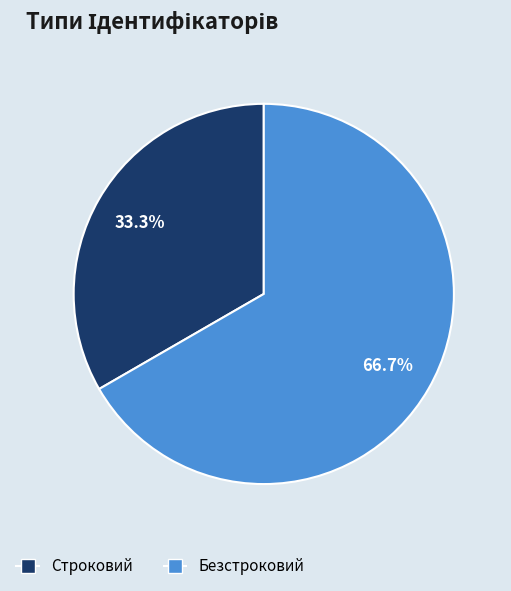

To the nearest percent, what is the difference between the largest and smallest slice percentages?

33%